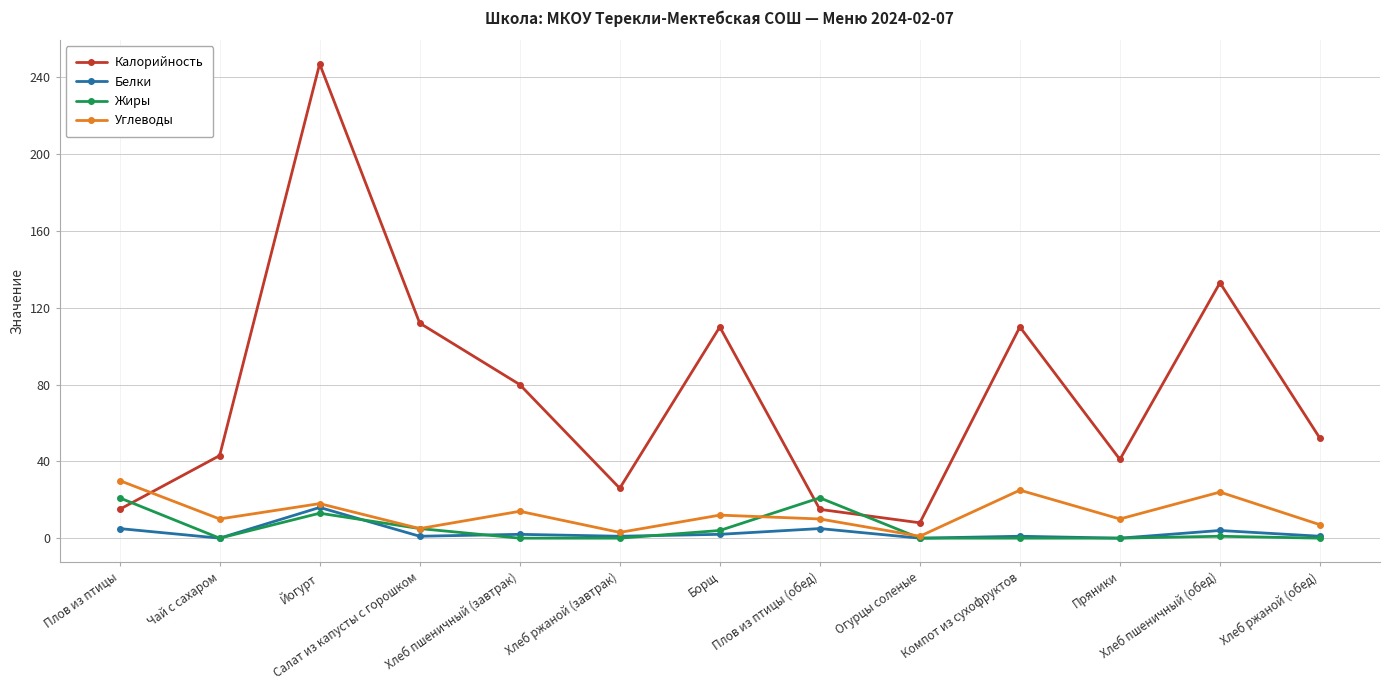

Is it true that Белки equals 16 at Йогурт?

True